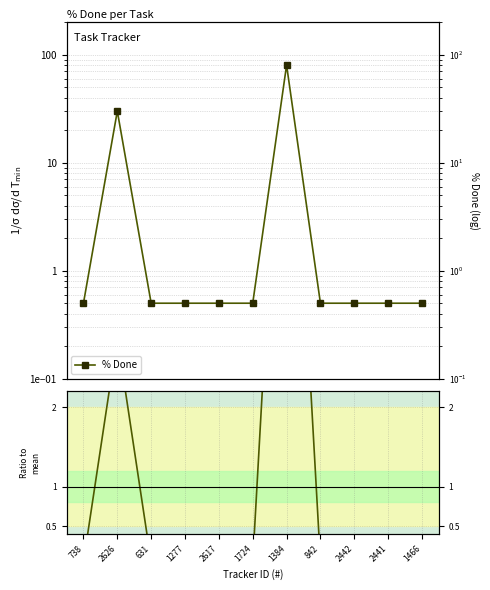

At which label is % Done closest to 40?

2626